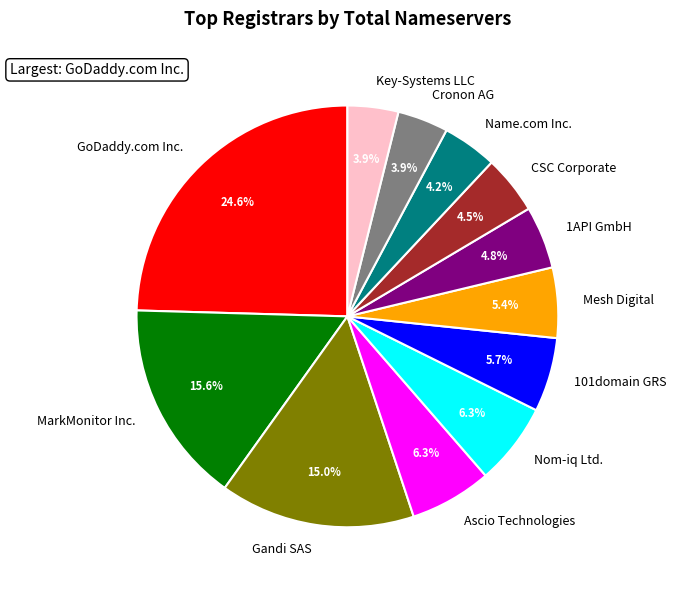

Is there any slice that represents more than half of the pie?

No